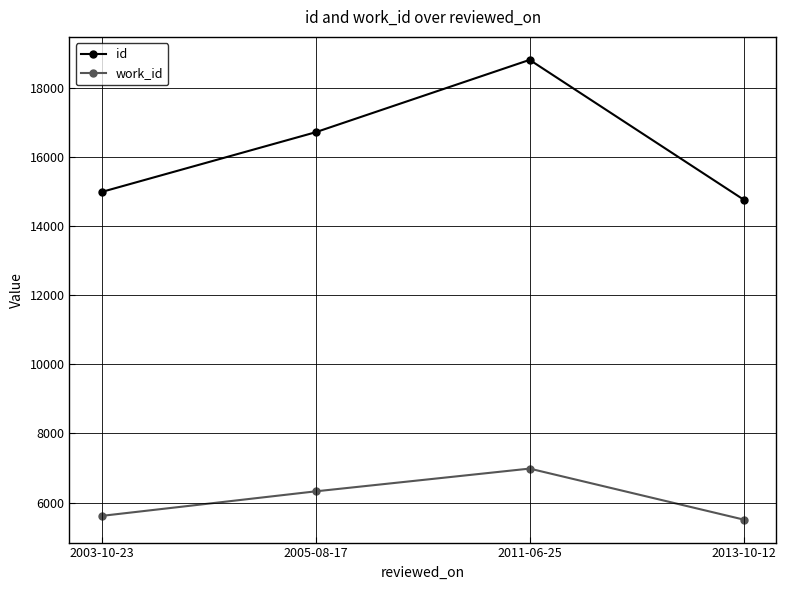

The id series shows 16722 at 2005-08-17. True or false?

True